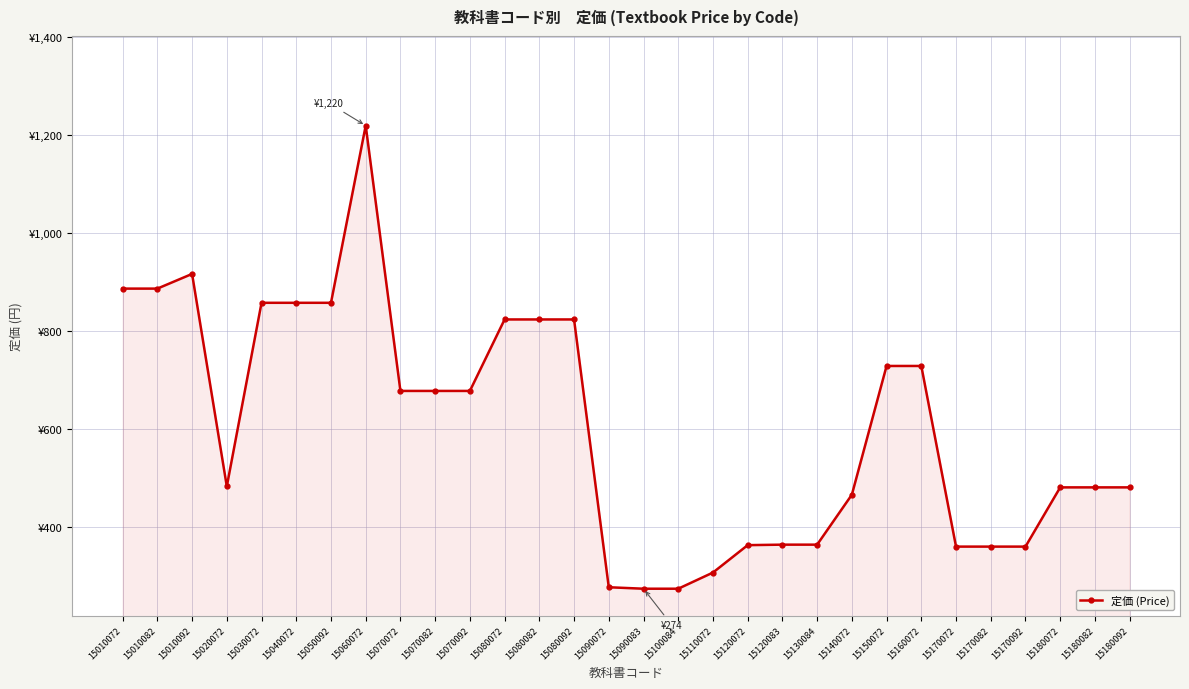

What is the smallest value displayed?

274